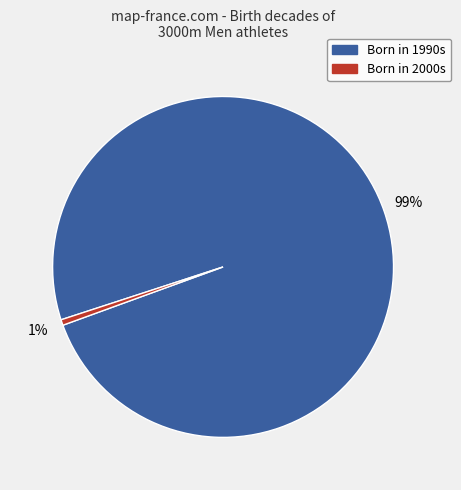

Is there any slice that represents more than half of the pie?

Yes